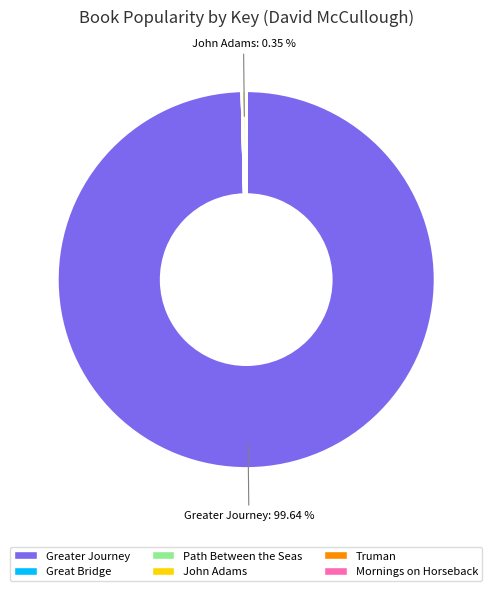

Which category accounts for the majority?

Greater Journey